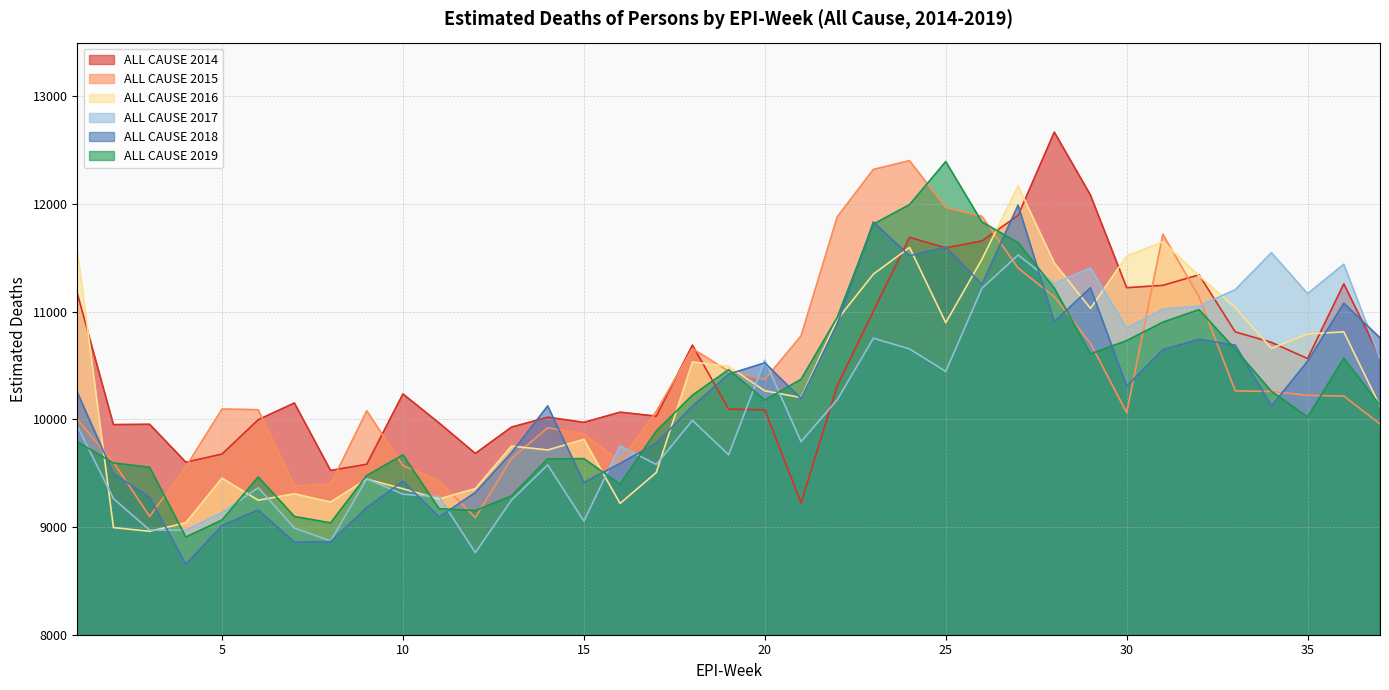

Between which two adjacent categories do ALL CAUSE 2019 and ALL CAUSE 2016 first intersect?

1 and 2